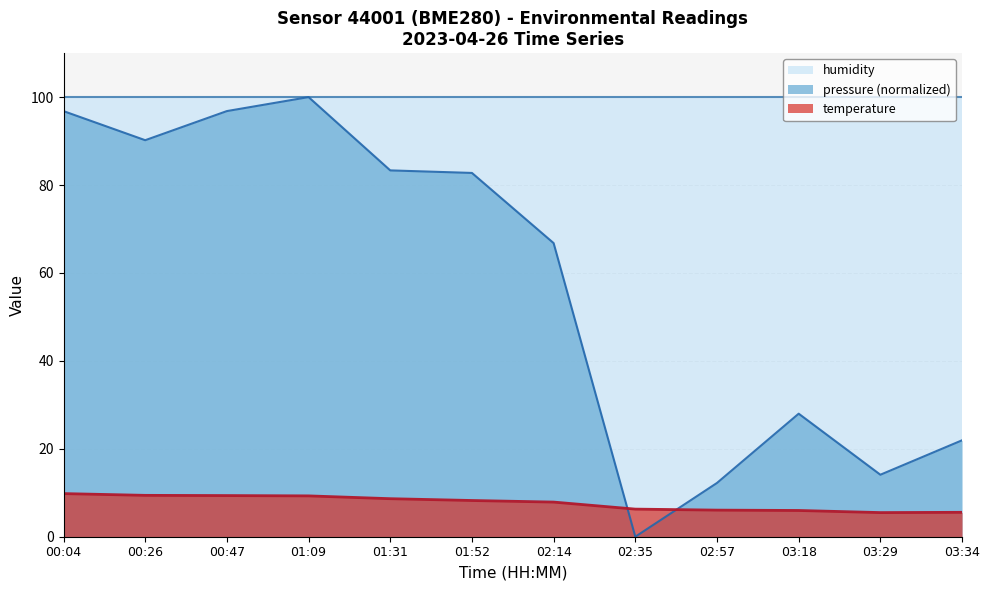

In pressure, how many points are lower than both neighbors (excluding endpoints)?

3